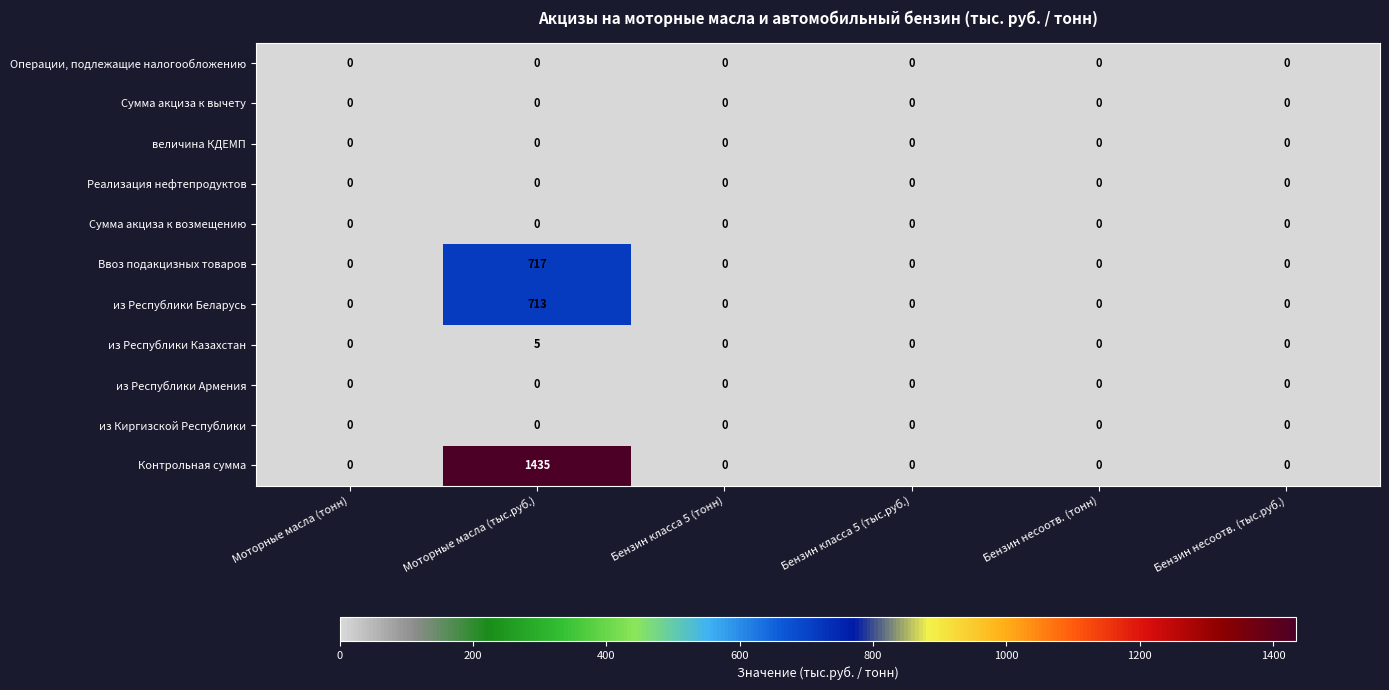

What is the difference between the highest and lowest values at Моторные масла (тыс.руб.)?

1435